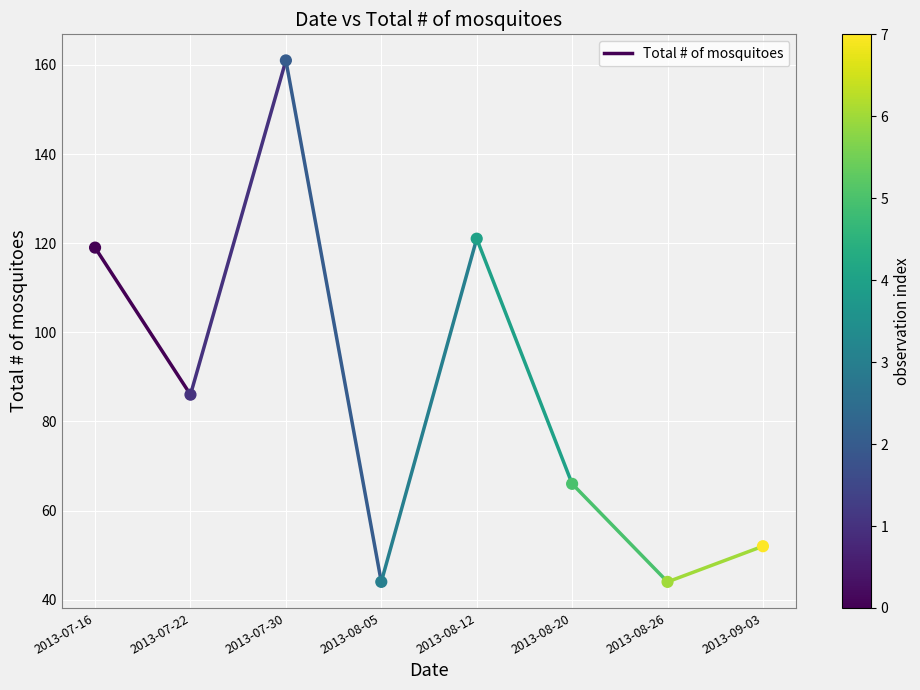

What is the average Y value?

87